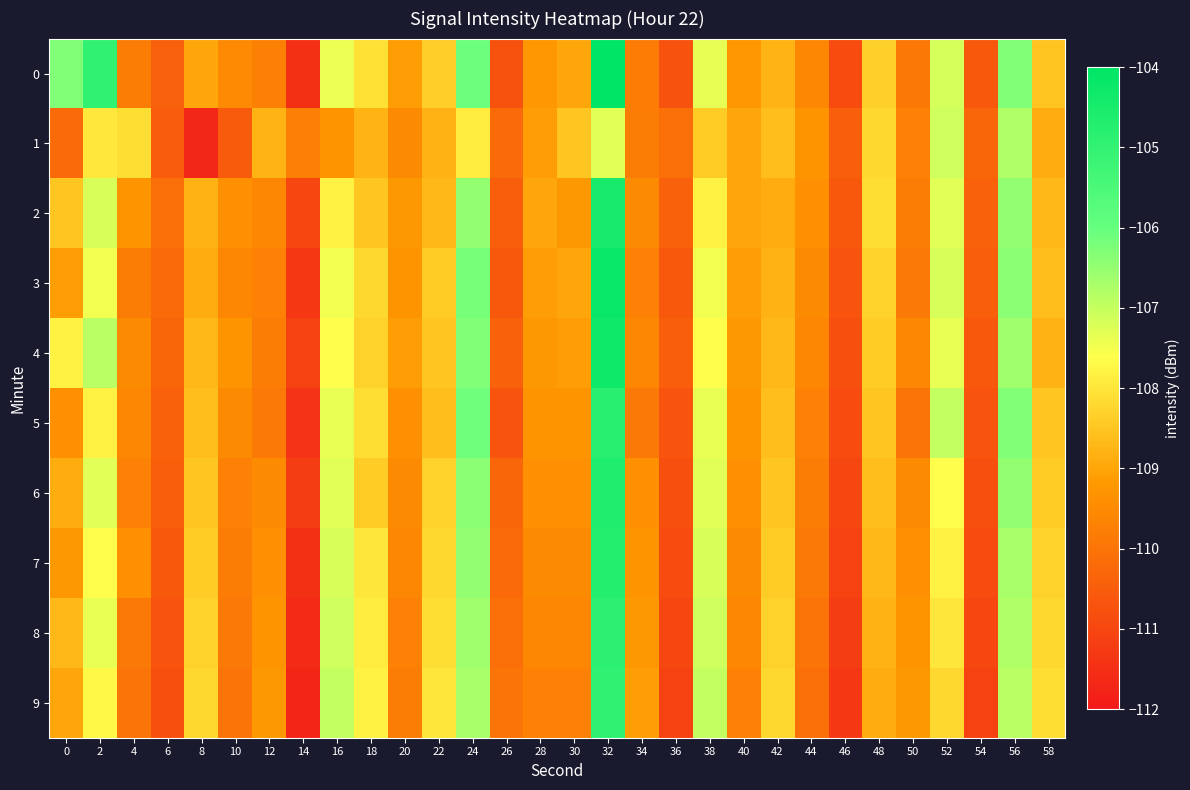

At how many categories does at least one series exceed -108?

9